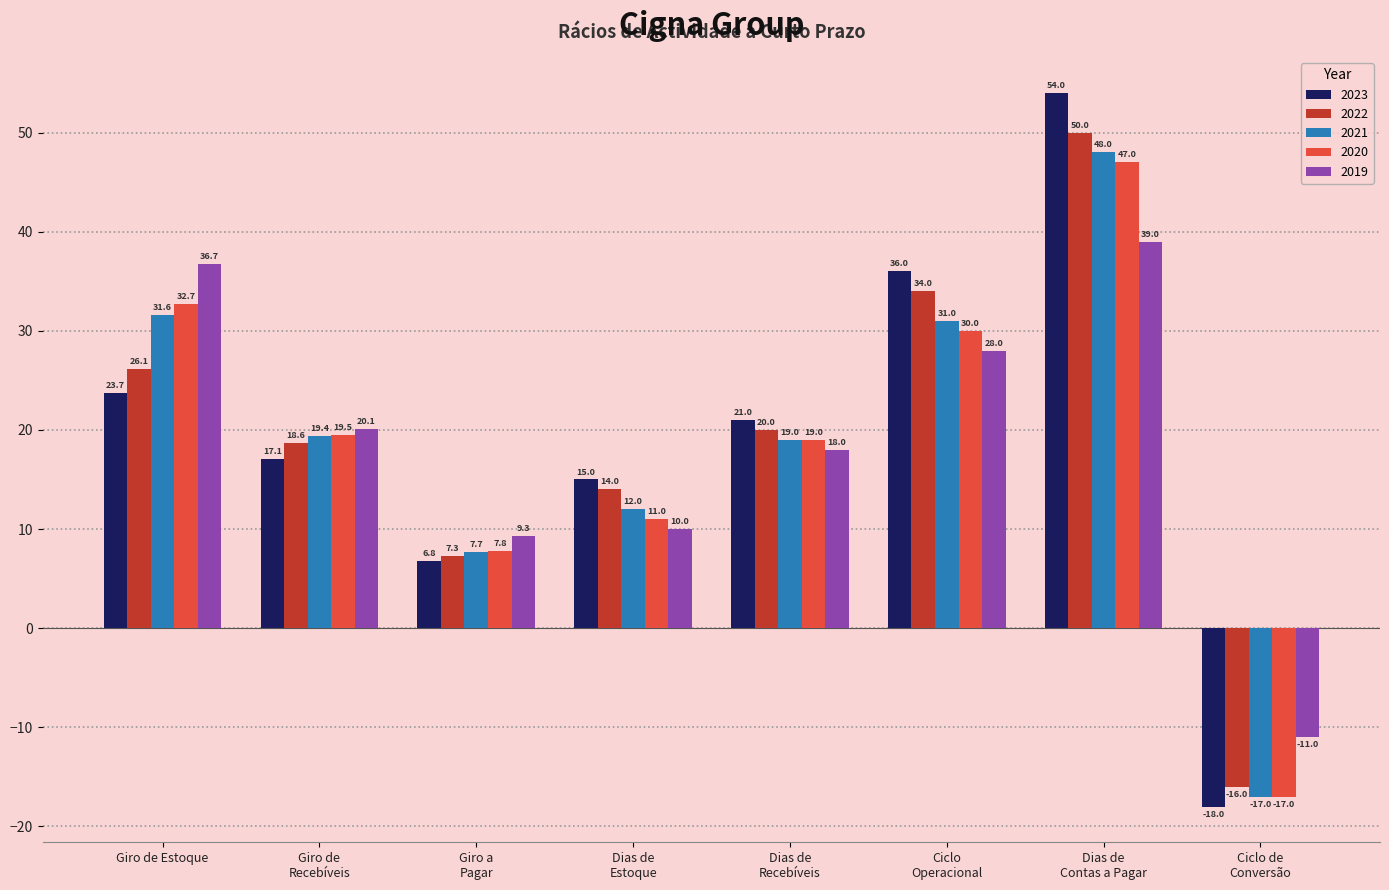

What is the value of the 2022 bar at the 7th from the left?

50.0